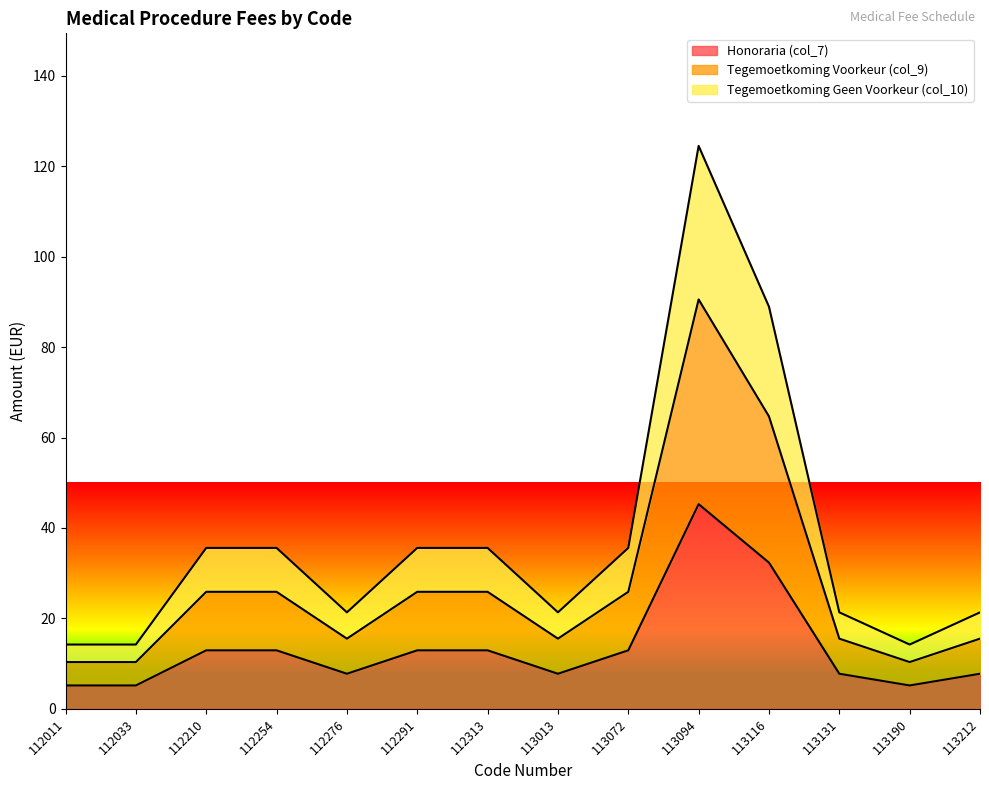

What is the difference between the Tegemoetkoming Geen Voorkeur (col_10) values at 112033 and 113072?

21.4